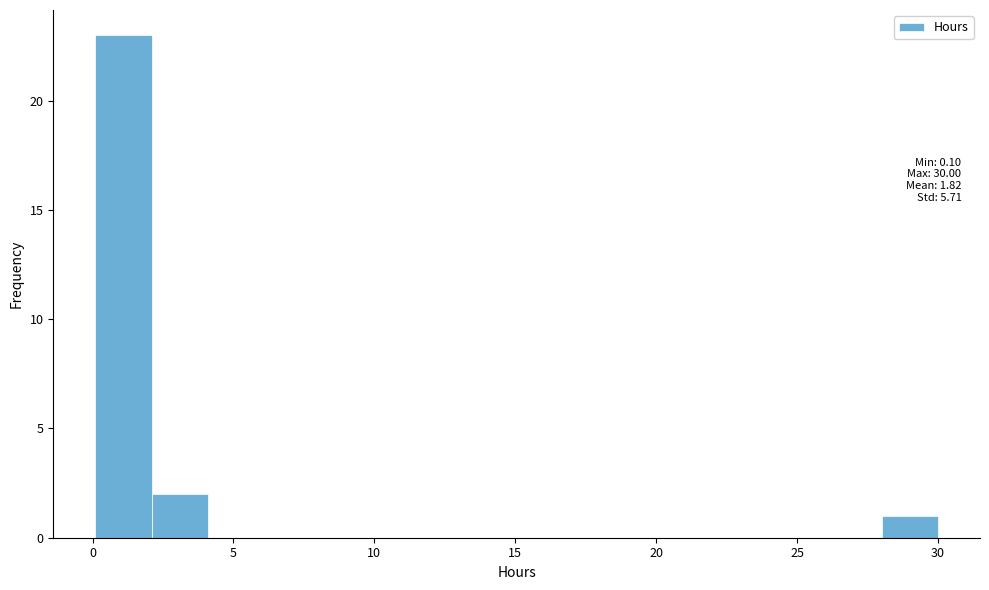

Around what value on the x-axis is the tallest bar? Give the approximate position of its centre, as read against the axis.

1.0